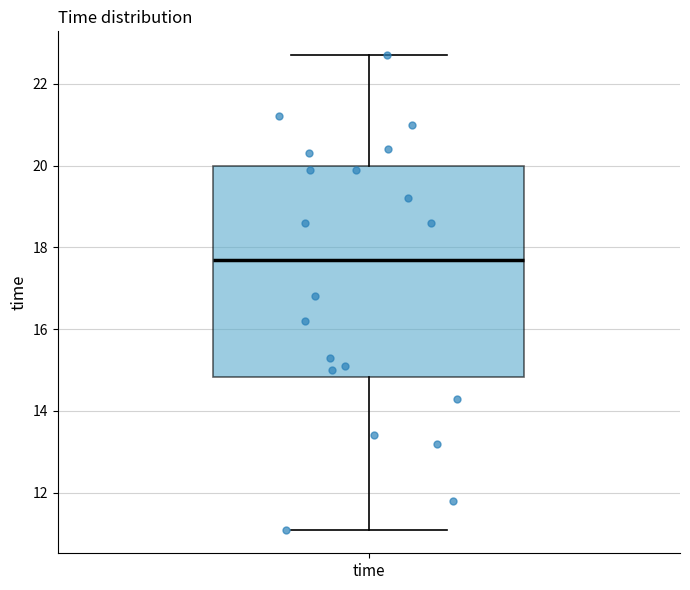

Where is the upper edge of the box for time on the y-axis? The values are not printed on the chart, so give them approximately, as read against the axis.

20.0